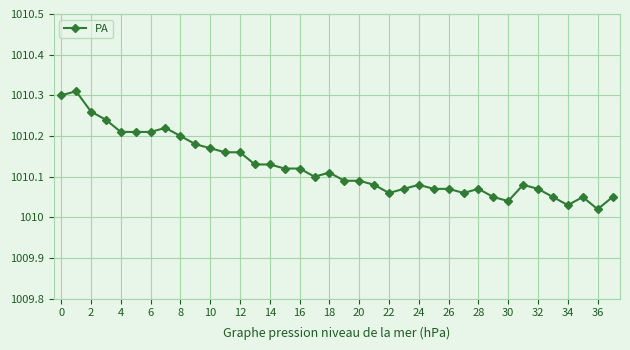

True or false: the data has more than 2 interior local peaks.

True